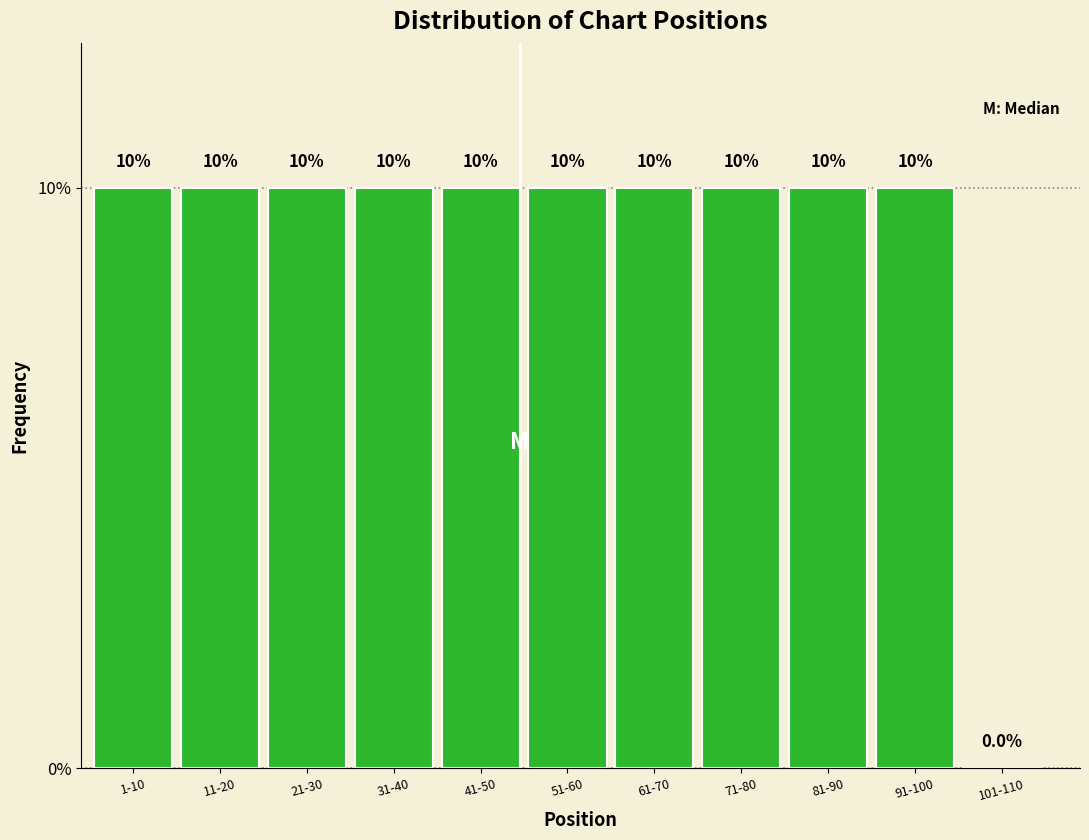

Reading left to right, transcribe all the data shown in this chart.

1-10=10	11-20=10	21-30=10	31-40=10	41-50=10	51-60=10	61-70=10	71-80=10	81-90=10	91-100=10	101-110=0